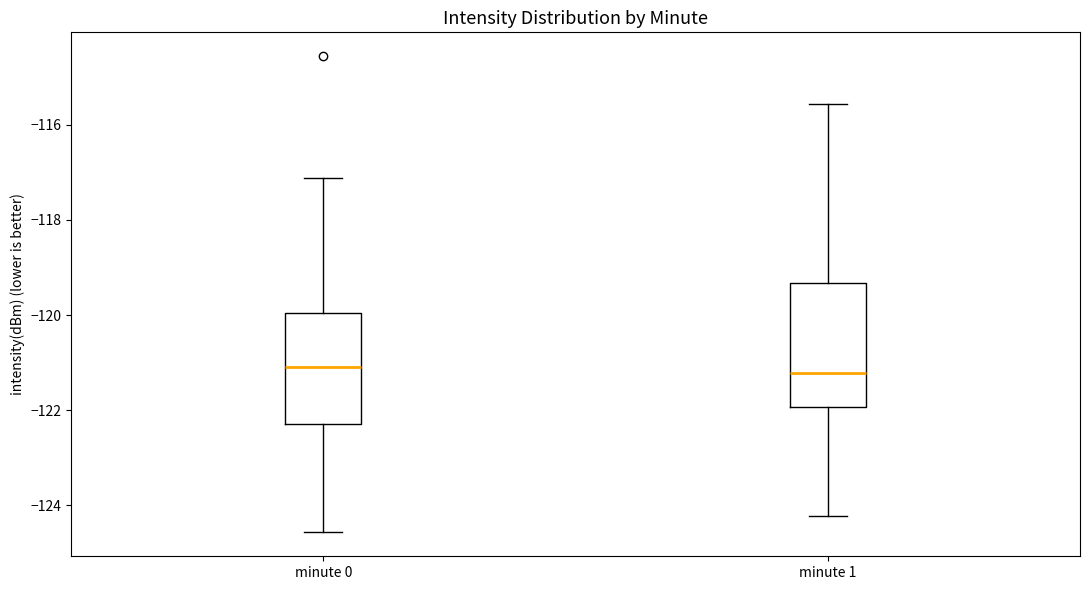

Reading left to right, transcribe this box plot: for each box, give where its median line is, the range the box spans, and where its two whiskers end, as read against the y-axis. The values are not printed on the chart, so give them approximately, as read against the axis.

minute 0: median -121.0, box -122.2 to -120.0, whiskers -124.6 to -117.2
minute 1: median -121.2, box -122.0 to -119.4, whiskers -124.2 to -115.6